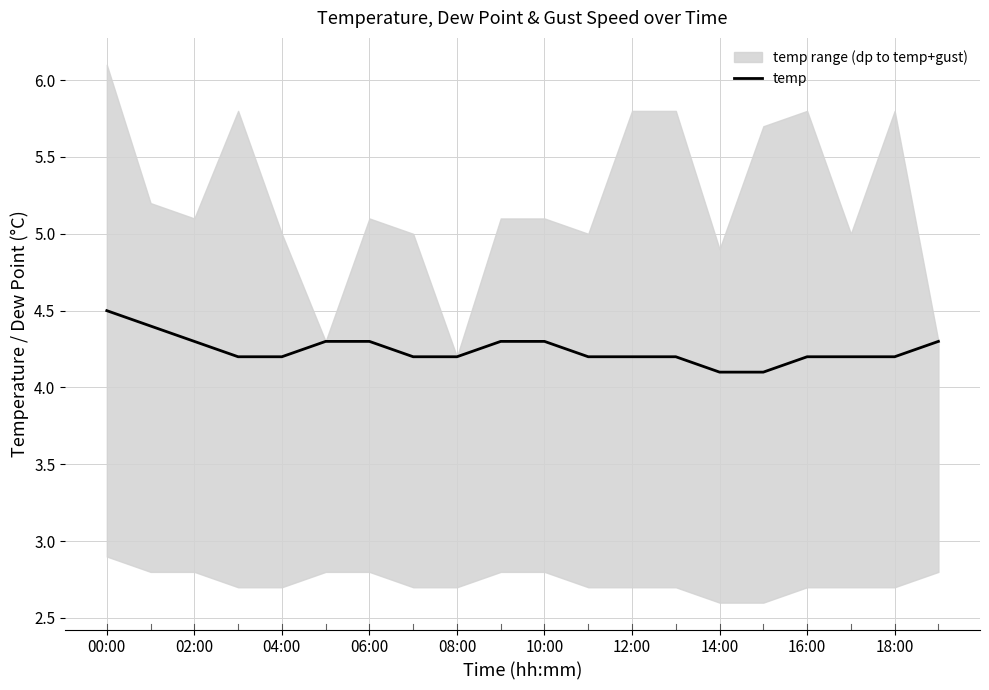

At which label does temp reach its peak?

00:00